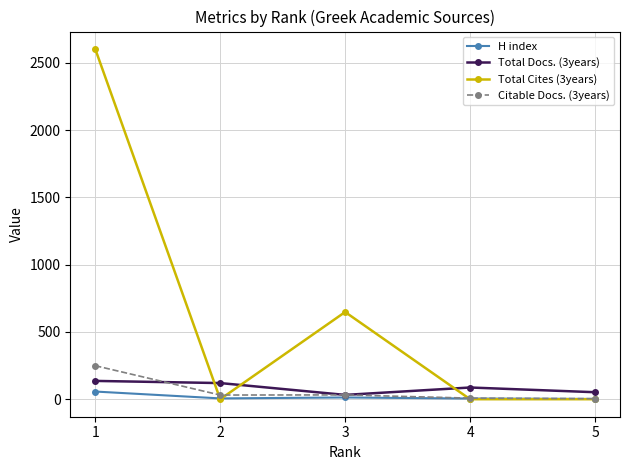

What is the total value across all series at 4?

100